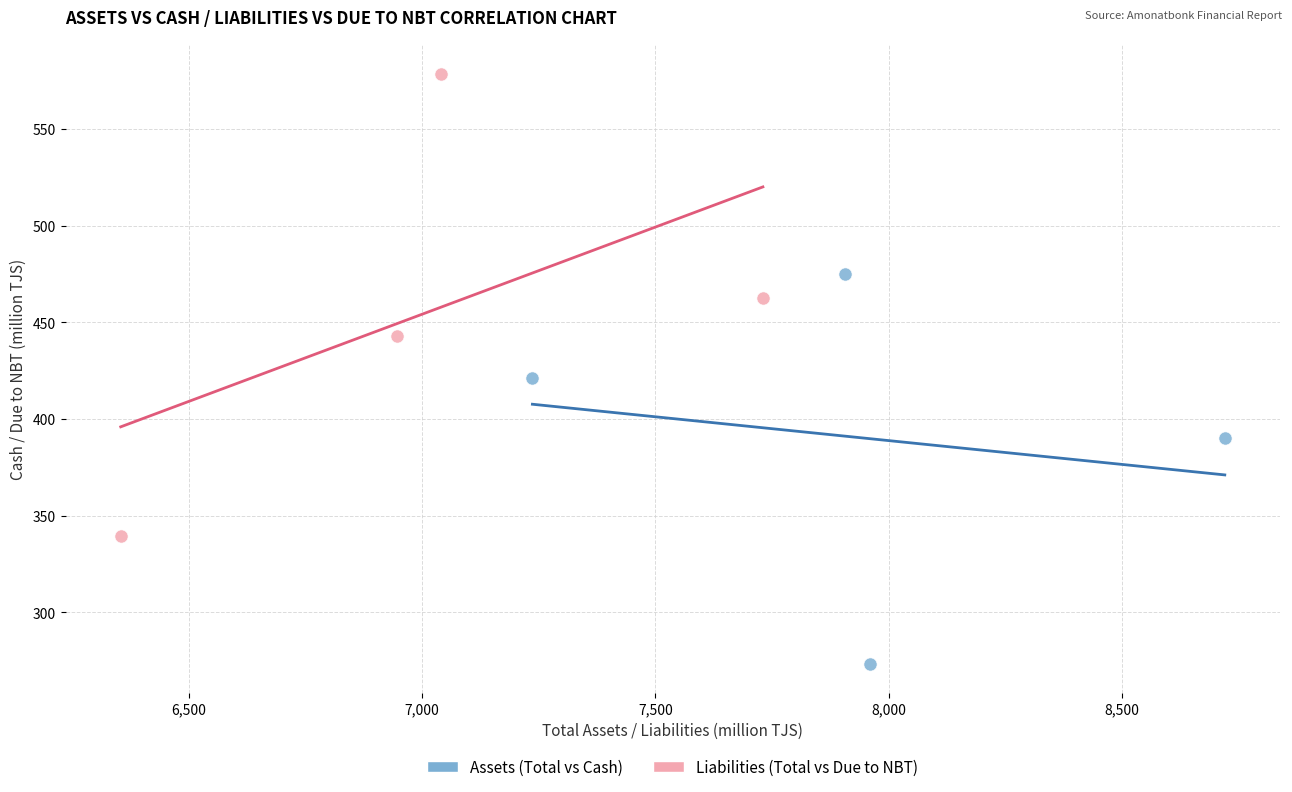

Which series contains the highest Y value?

Liabilities (Total vs Due to NBT)